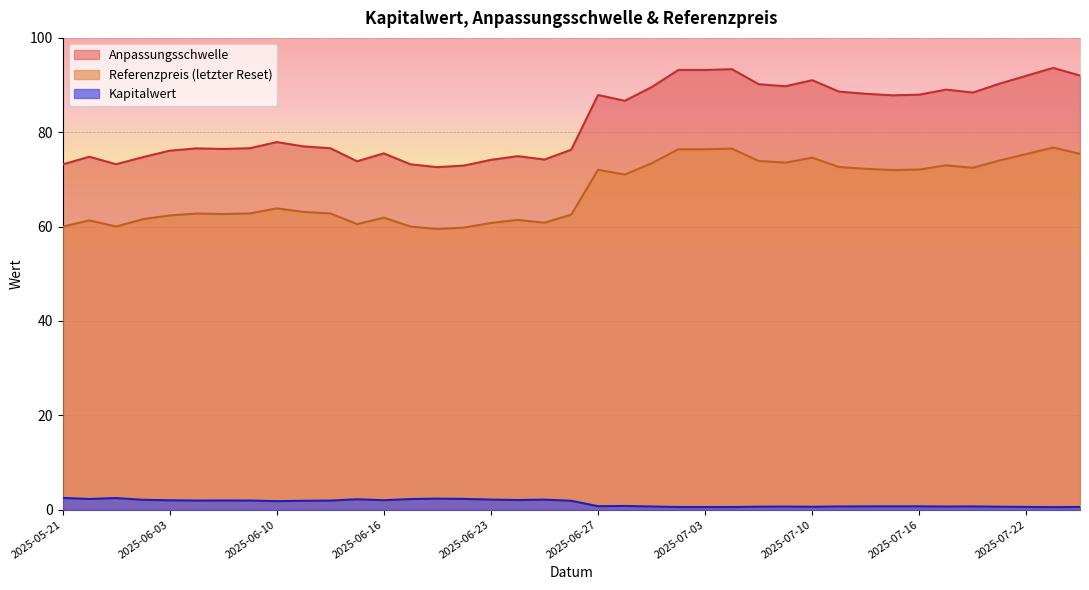

What is the highest value of the Anpassungsschwelle series?

93.6